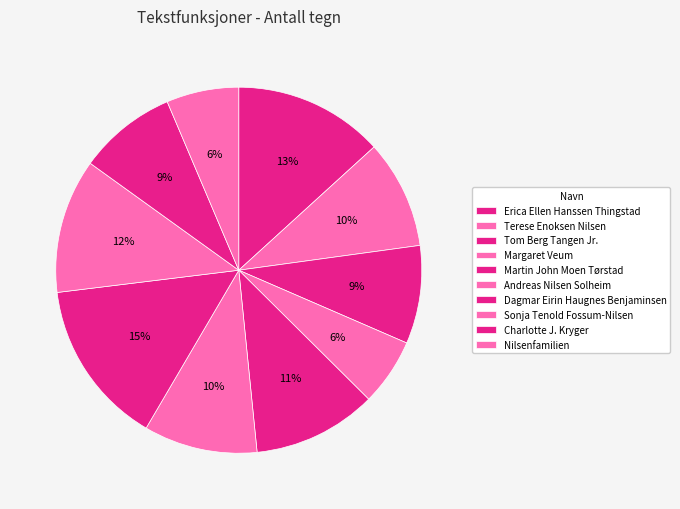

How many segments does this pie chart have?

10